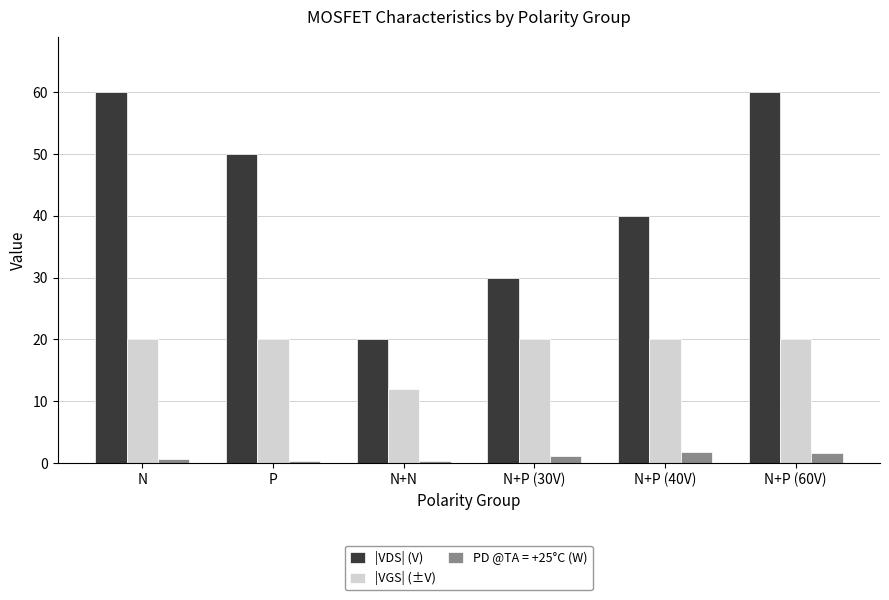

How many bars are there in total?

18